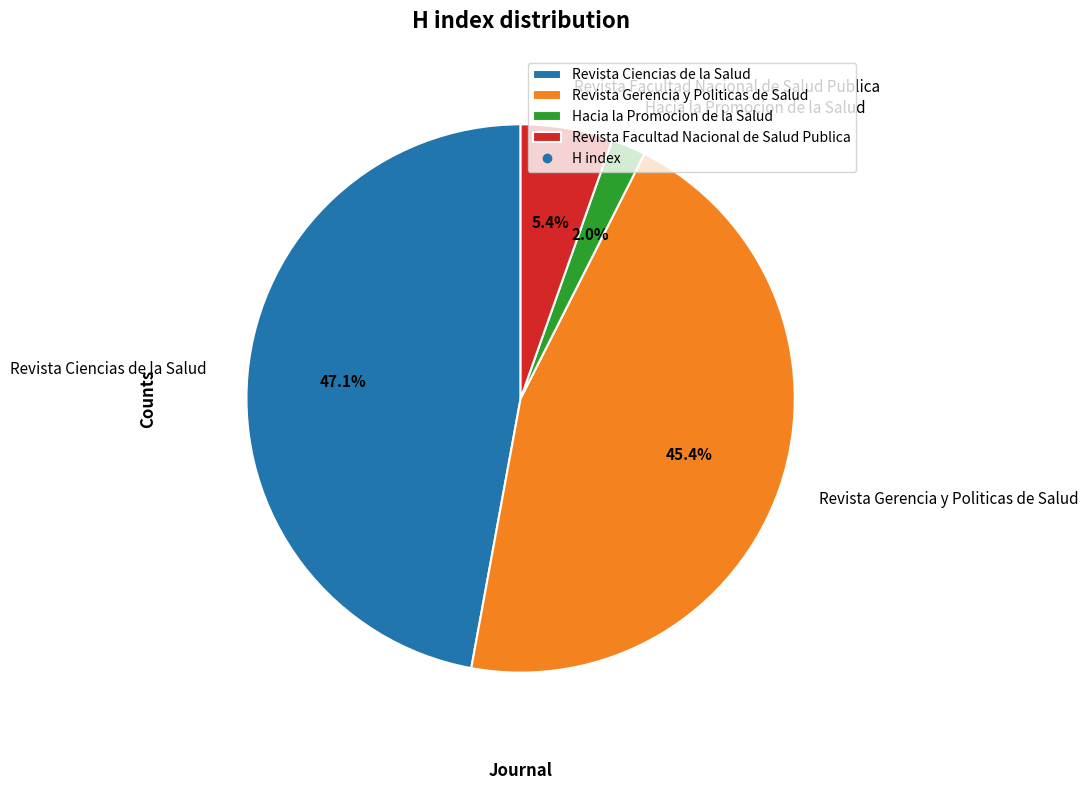

What is the ratio of the value at Revista Ciencias de la Salud to the value at Revista Gerencia y Politicas de Salud?

1.0